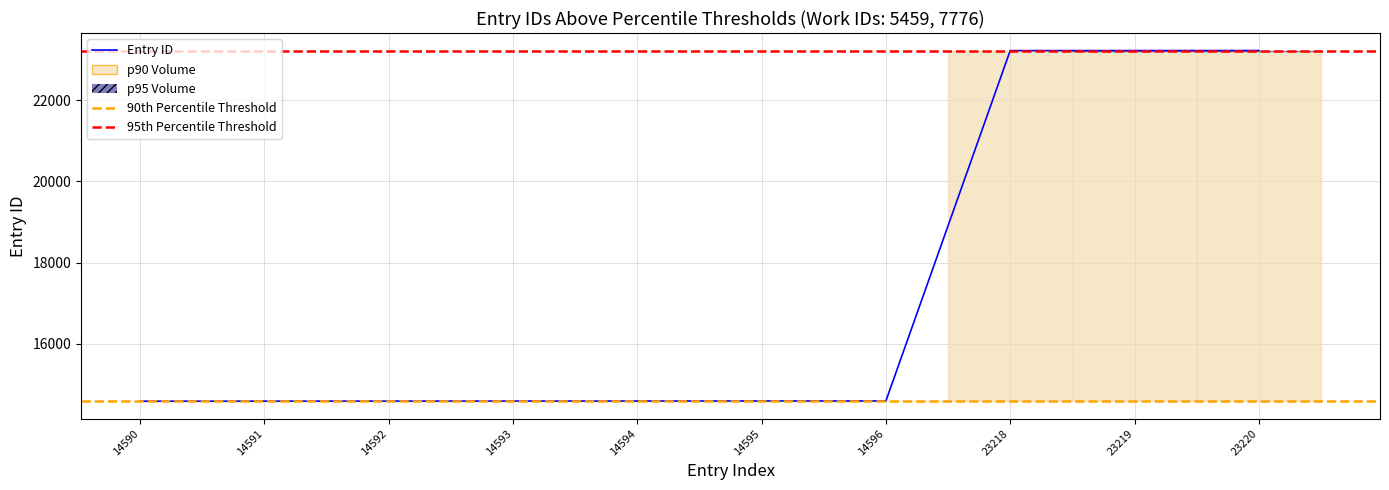

At which label is the value closest to 18905?

14596